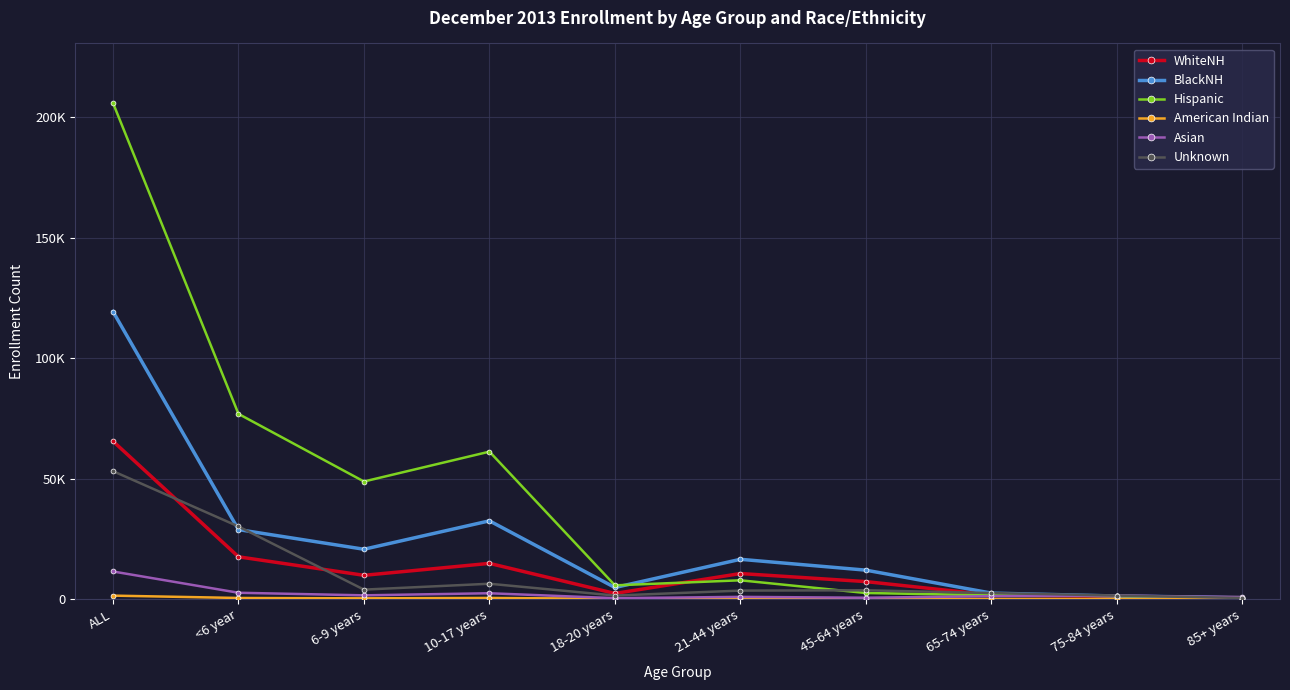

What is the sum of the Unknown values at 45-64 years and 10-17 years?

9924